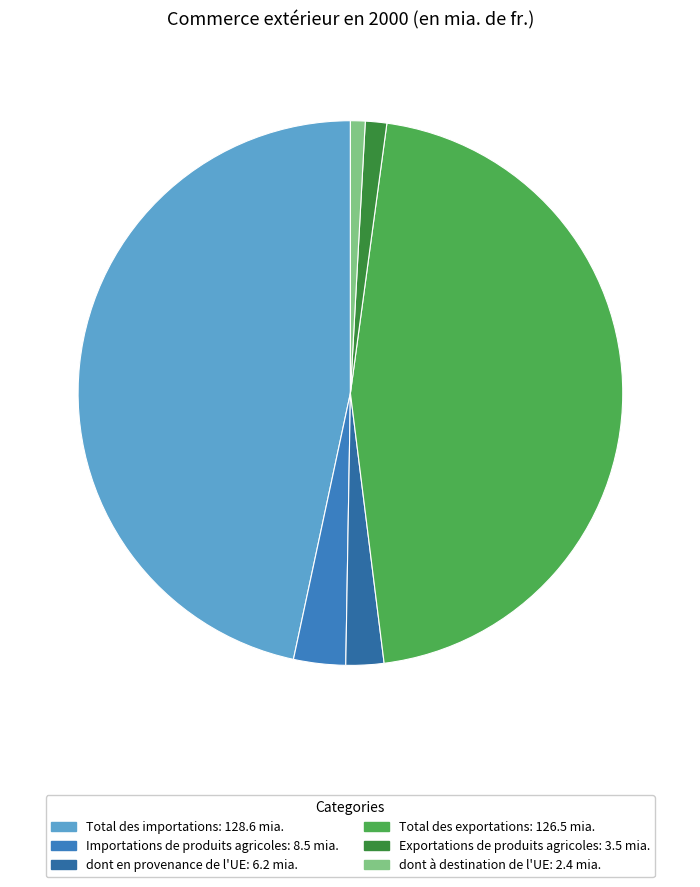

Count the number of slices in the pie.

6